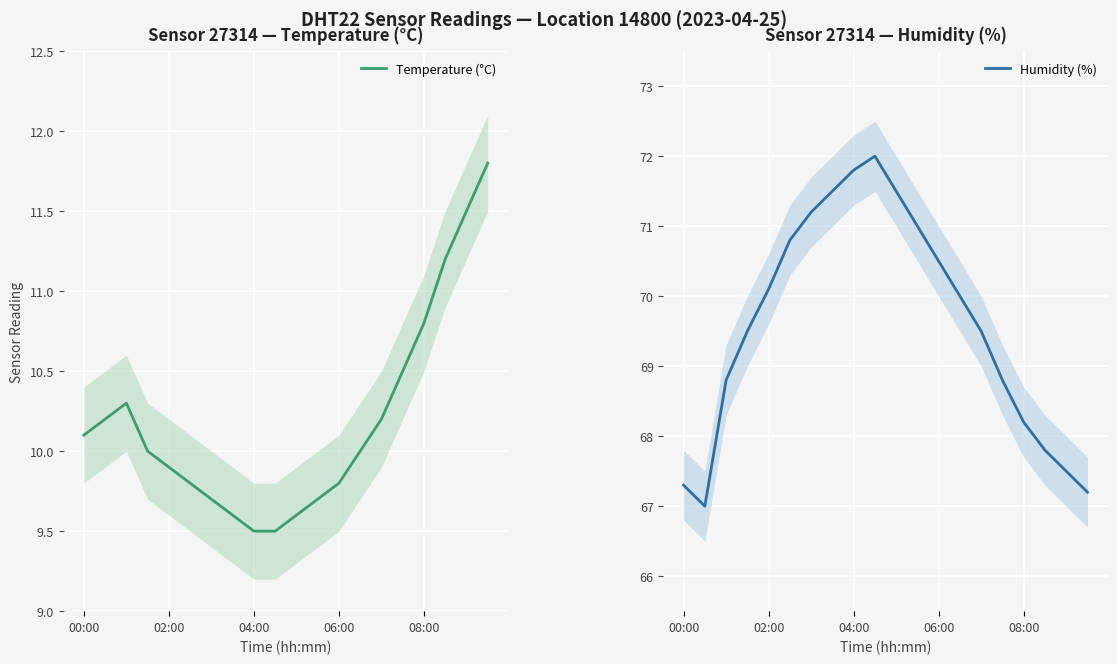

True or false: Temperature (°C) and Humidity (%) intersect in this chart.

False